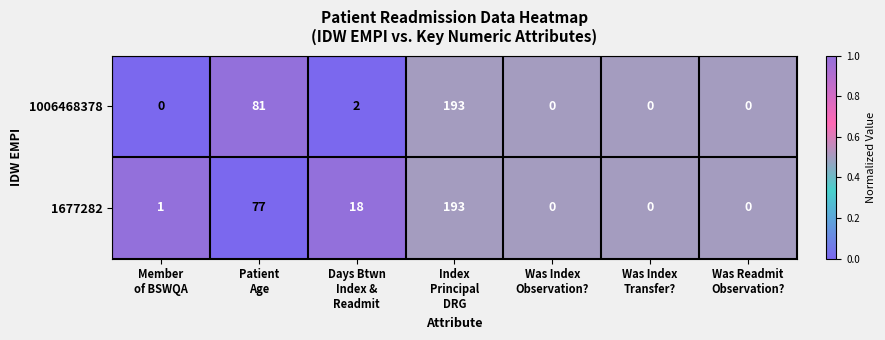

Which series has the largest total across all categories?

1677282